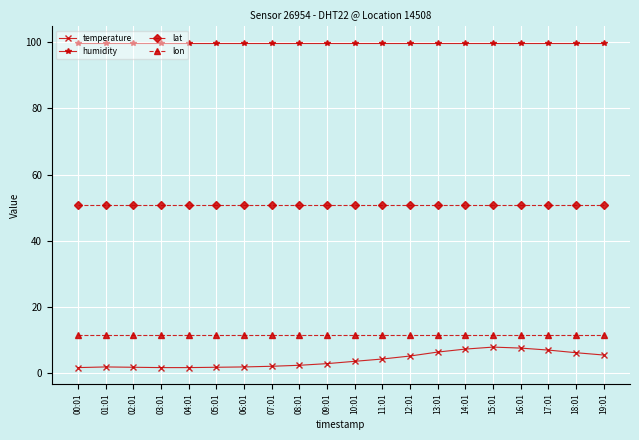

True or false: lon and lat intersect in this chart.

False